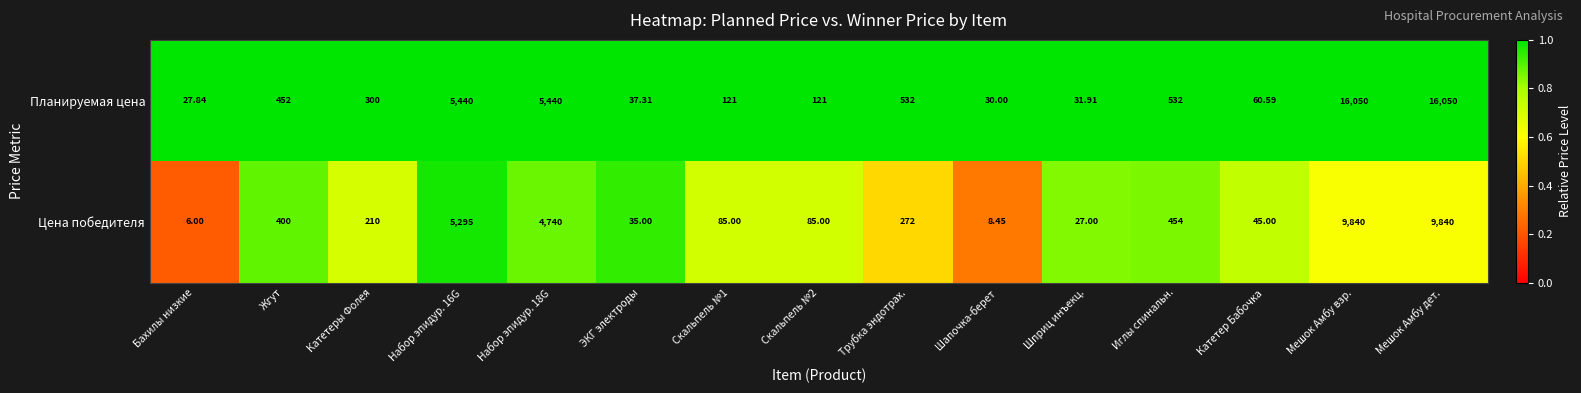

At which label does Планируемая цена first exceed 300?

Жгут